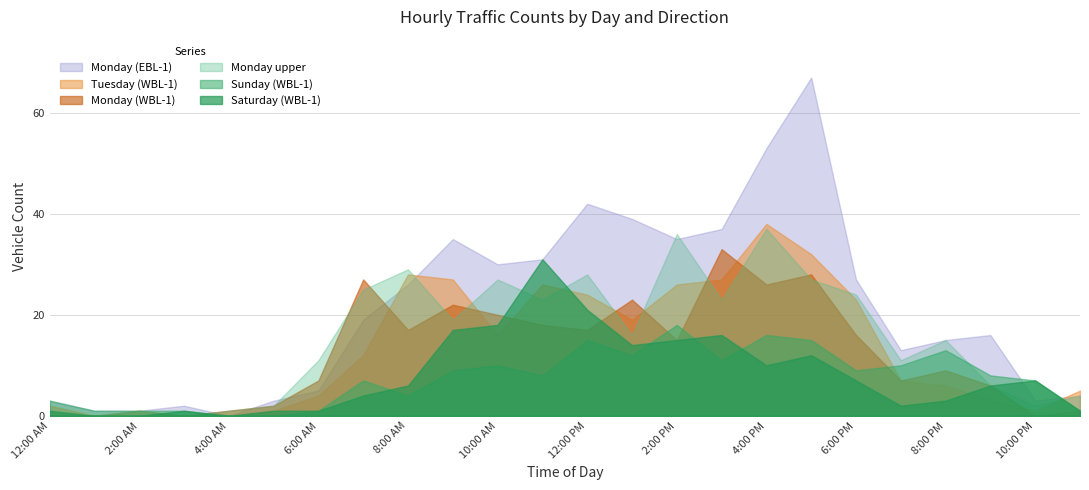

What is the difference between the maximum and second lowest values in the Tuesday (WBL-1) series?

38